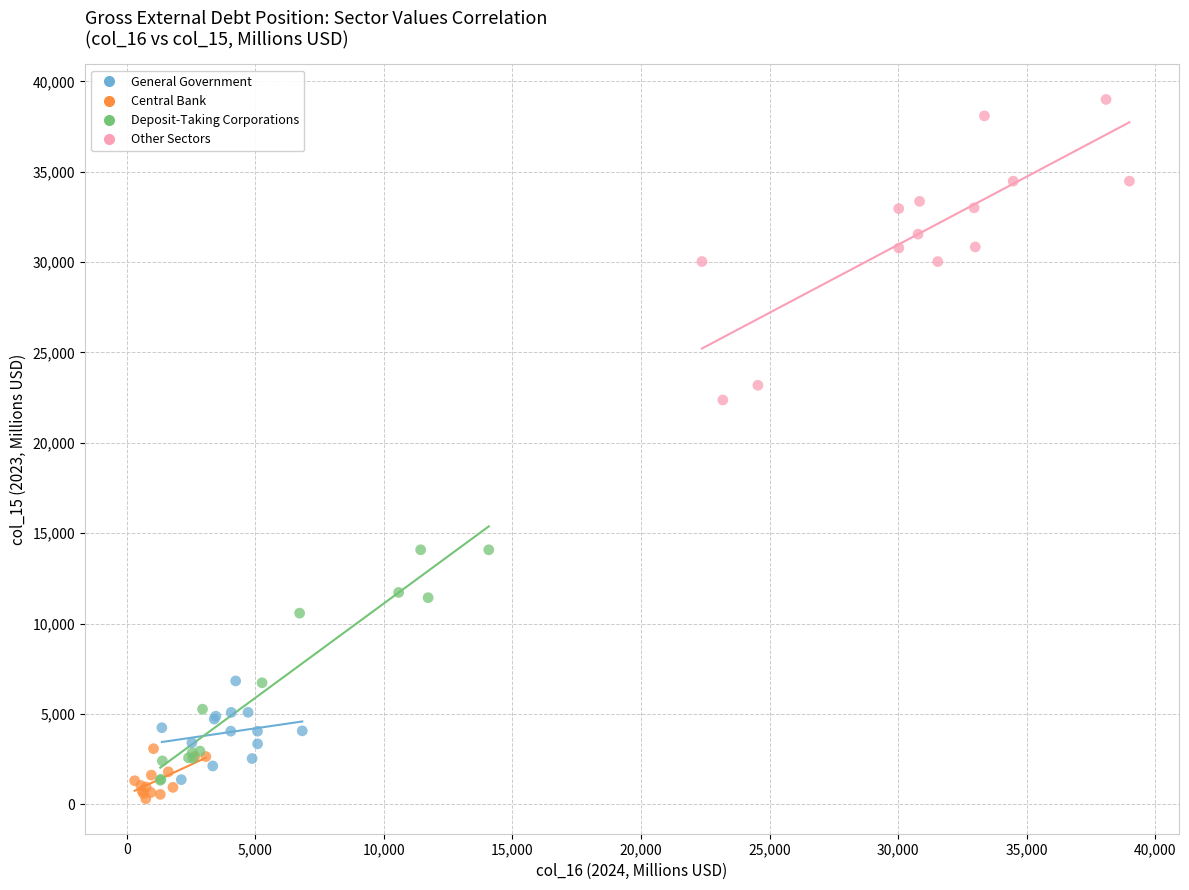

Which series has the largest Y range (max minus min)?

Other Sectors